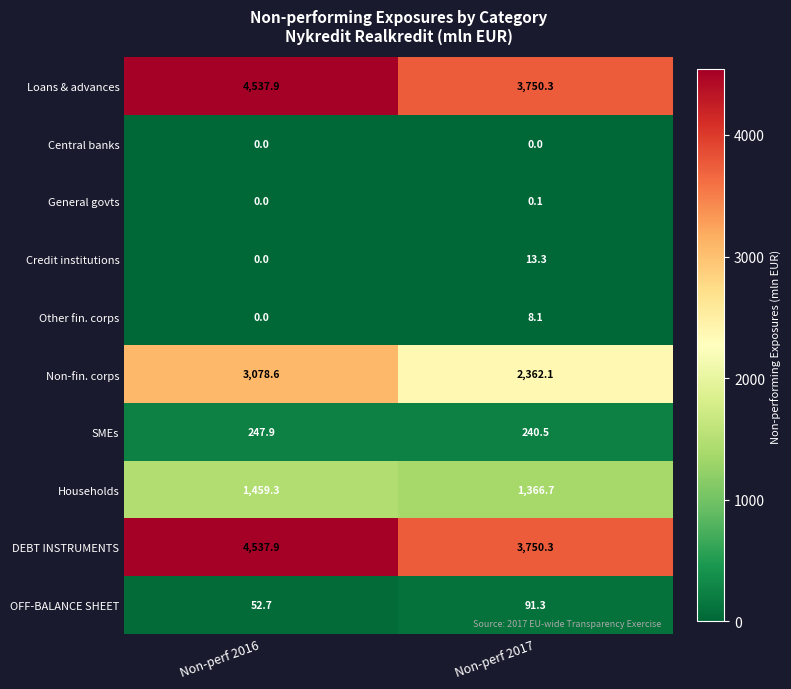

List the labels in order of Households value, smallest first.

Non-perf 2017, Non-perf 2016